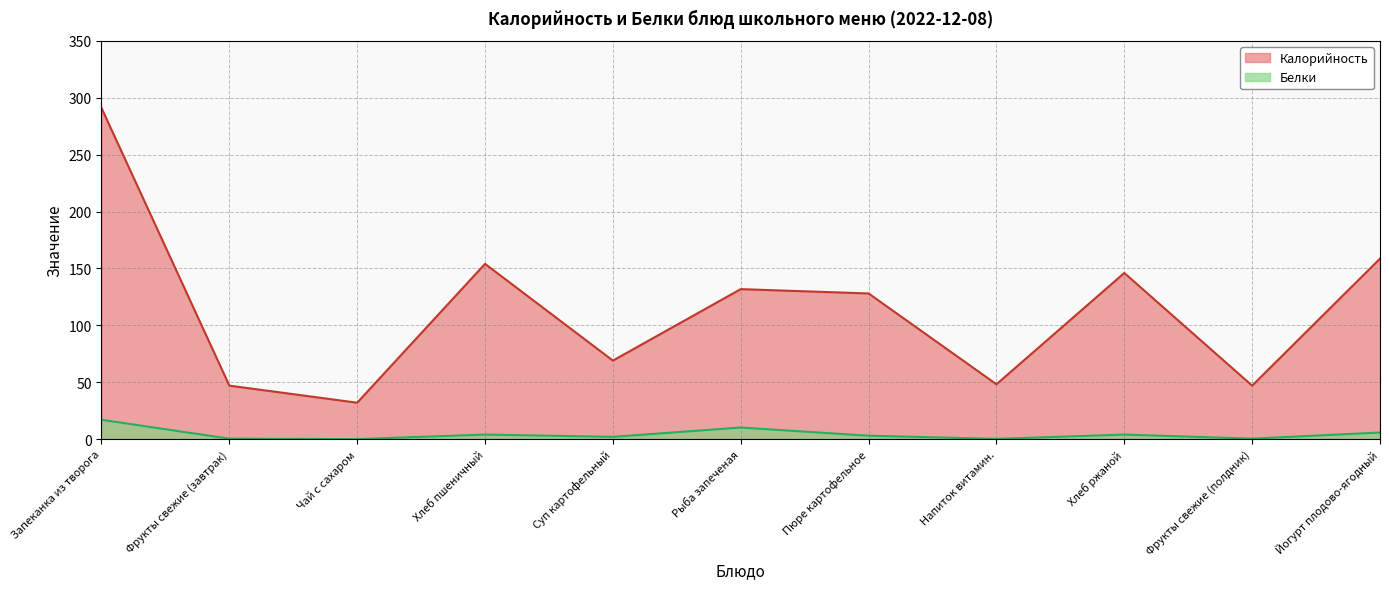

What is the maximum value for Калорийность?

291.0